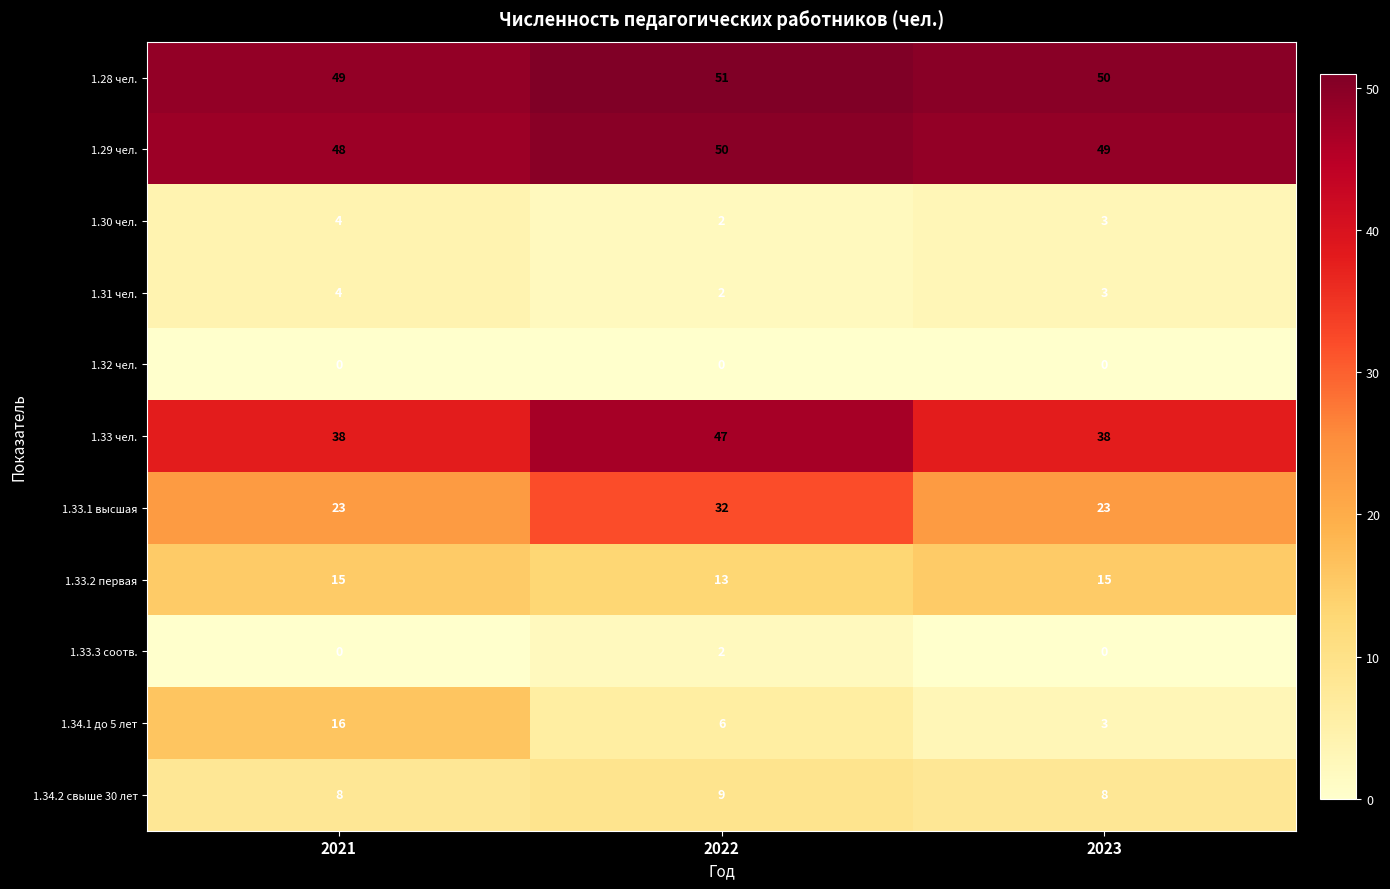

Which series has the widest spread of values?

1.34.1 до 5 лет